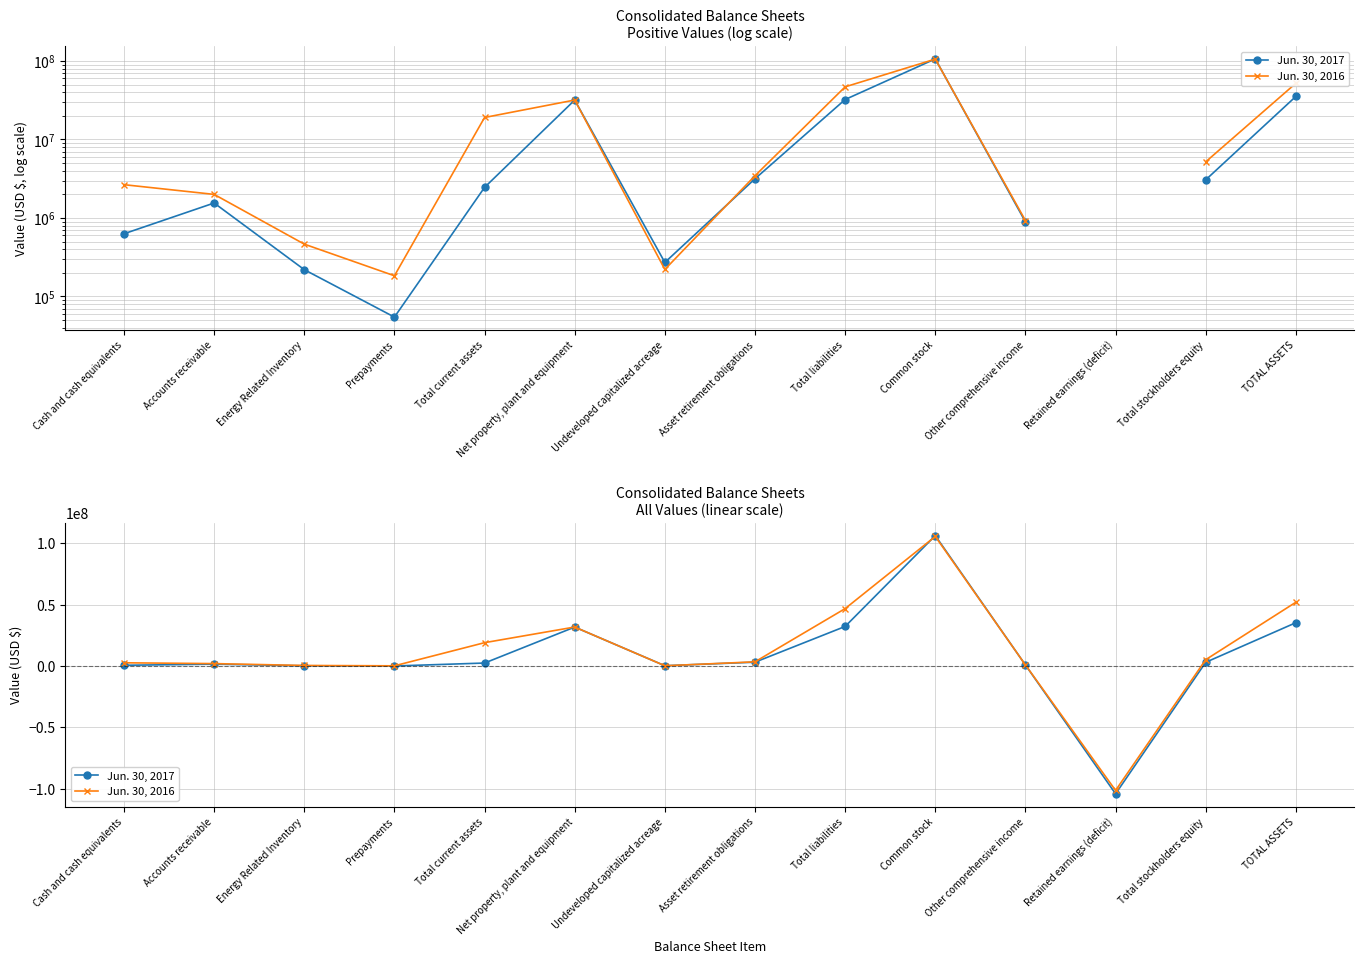

Between Total stockholders equity and Undeveloped capitalized acreage, which is larger?

Total stockholders equity